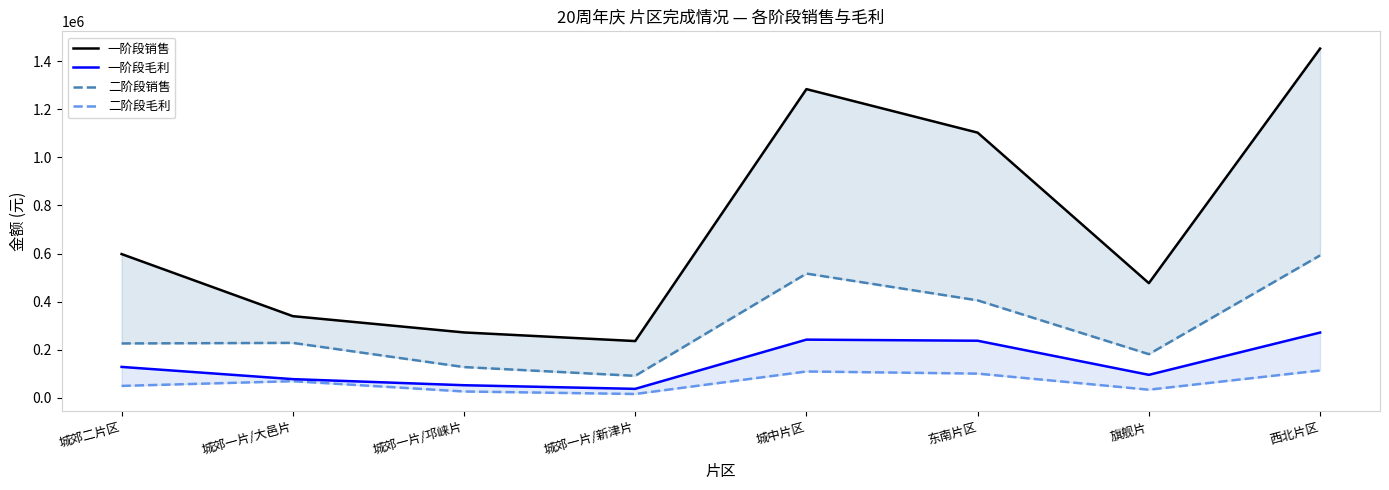

Rank the categories by 二阶段销售 value from lowest to highest.

城郊一片/新津片, 城郊一片/邛崃片, 旗舰片, 城郊二片区, 城郊一片/大邑片, 东南片区, 城中片区, 西北片区